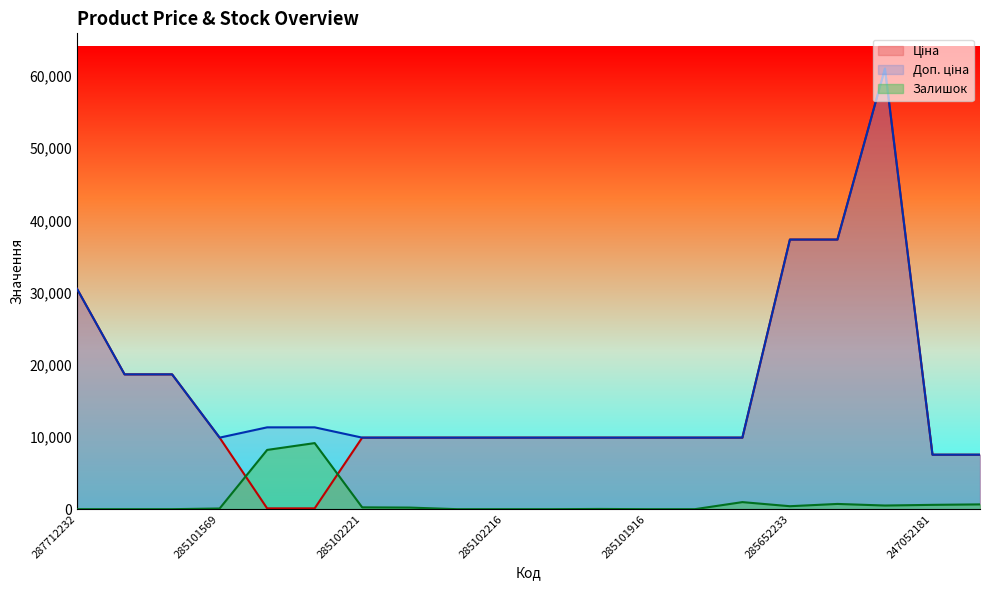

What is the maximum value for Доп. ціна?

61024.7